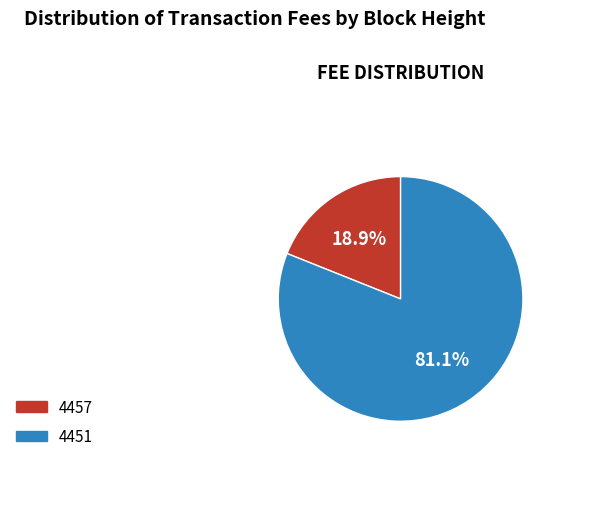

Approximately how many times larger is the value at 4451 compared to 4457?

4.3